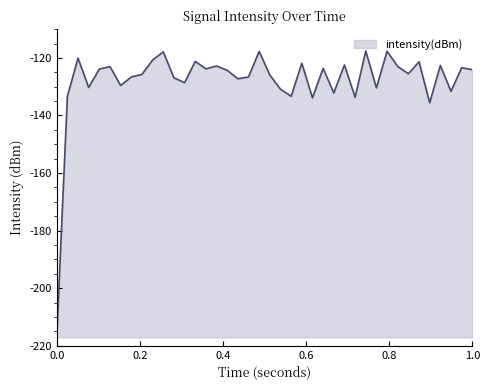

What is the difference between the maximum and minimum values?

99.5